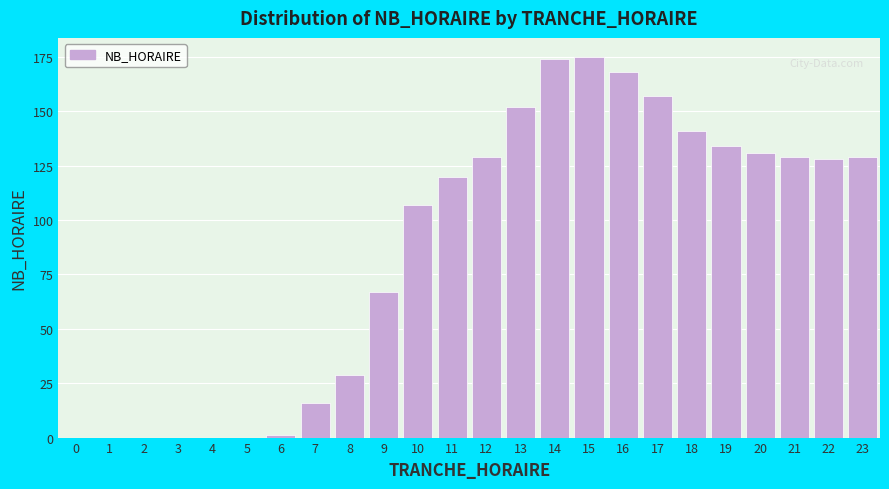

Reading left to right, extract all data points from this chart.

0=0	1=0	2=0	3=0	4=0	5=0	6=1	7=16	8=29	9=67	10=107	11=120	12=129	13=152	14=174	15=175	16=168	17=157	18=141	19=134	20=131	21=129	22=128	23=129